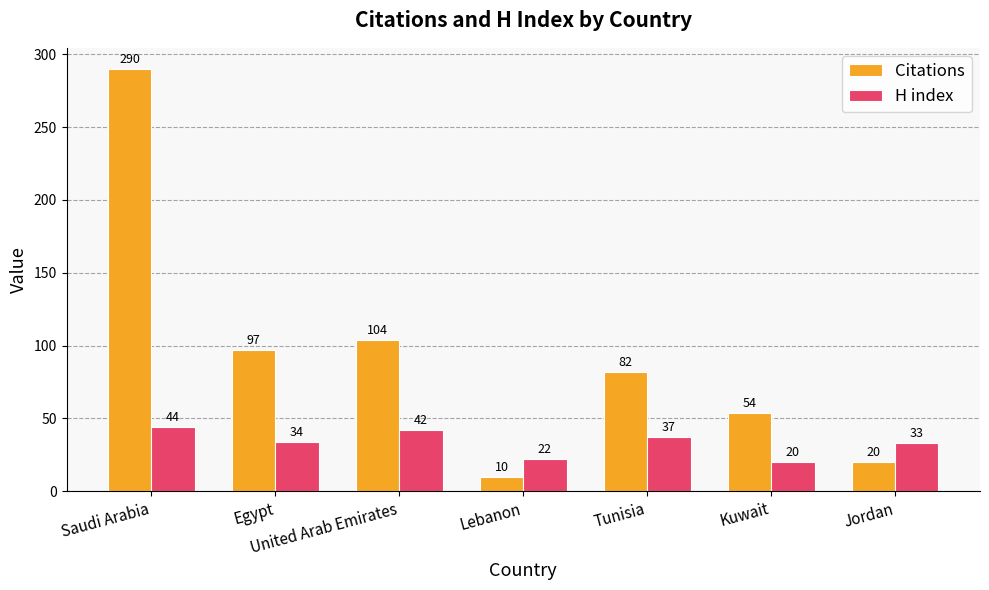

Are the bars horizontal?

No